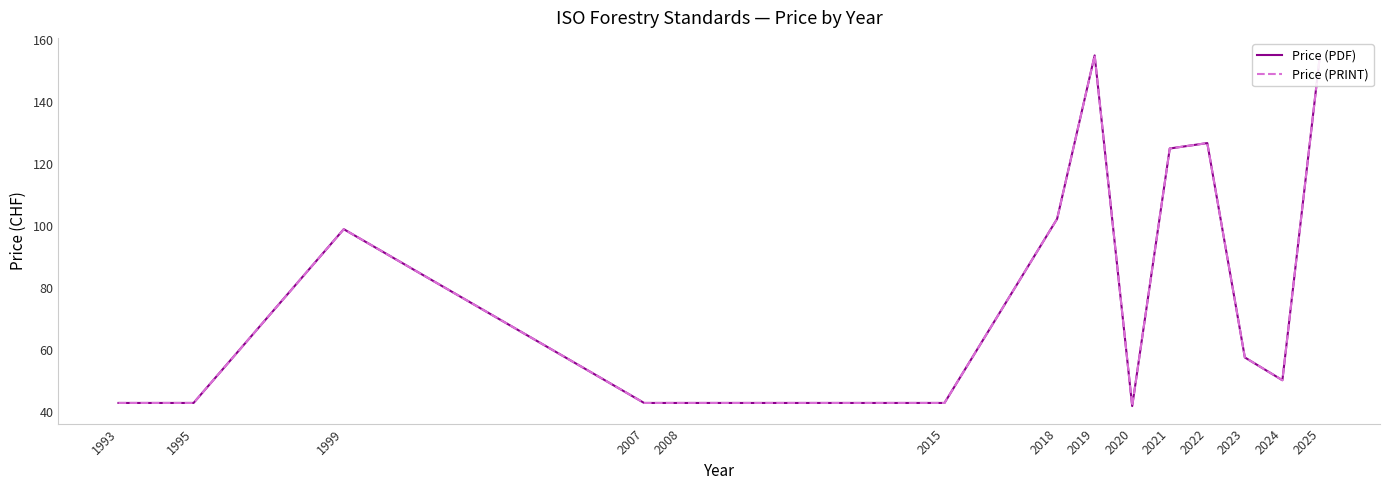

Is it true that Price (PDF) equals 58.2 at 1999?

False